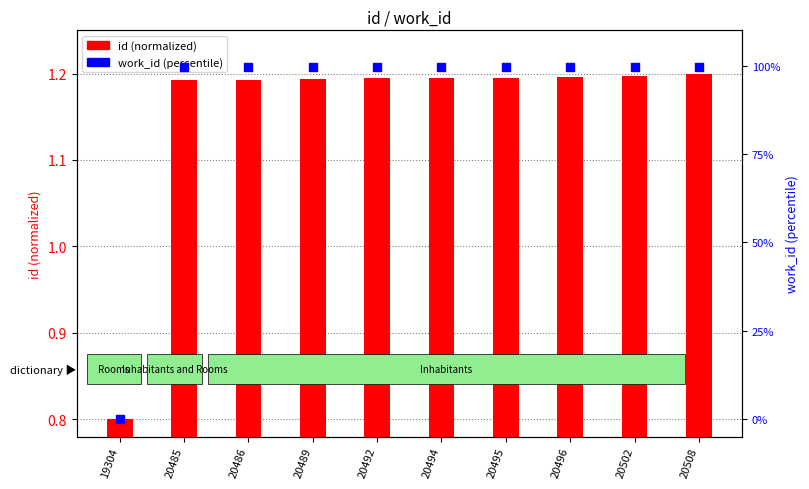

Which series has the largest Y range (max minus min)?

work_id (percentile)